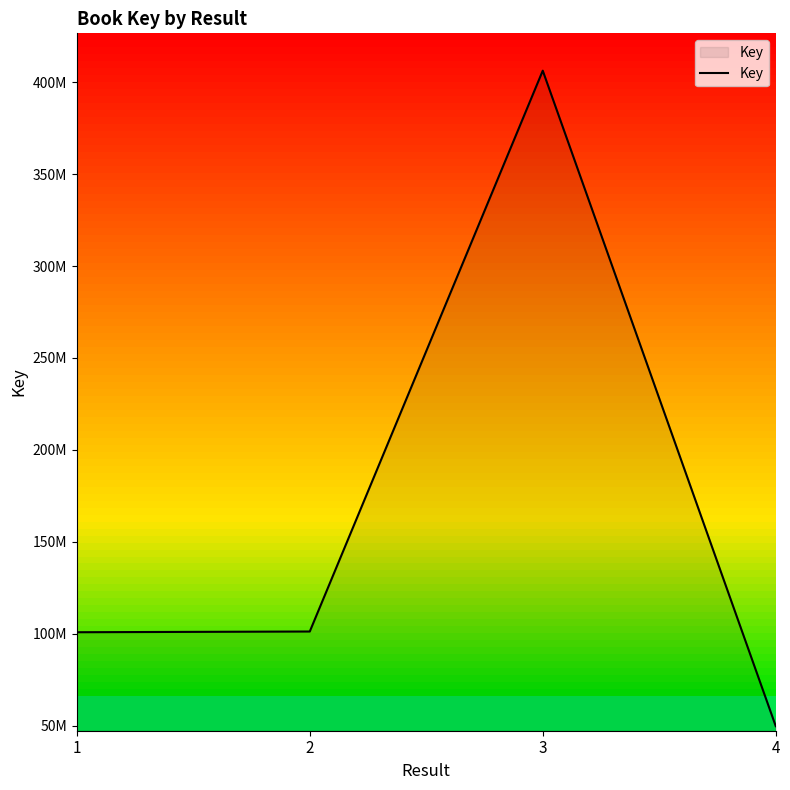

Does the chart have visible grid lines?

No